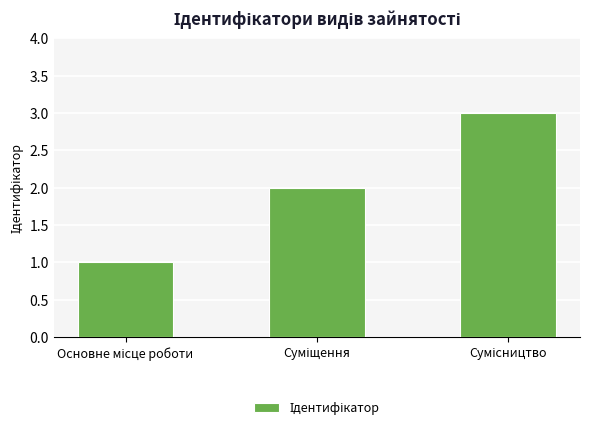

What is the greatest value displayed?

3